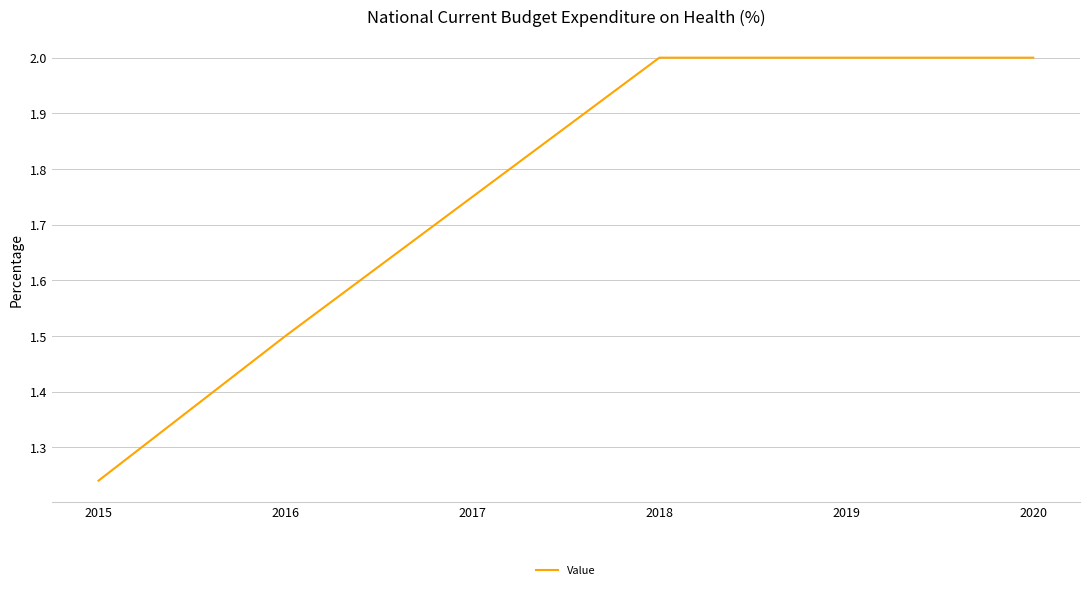

What is the ratio of the value at 2018 to the value at 2015?

1.6